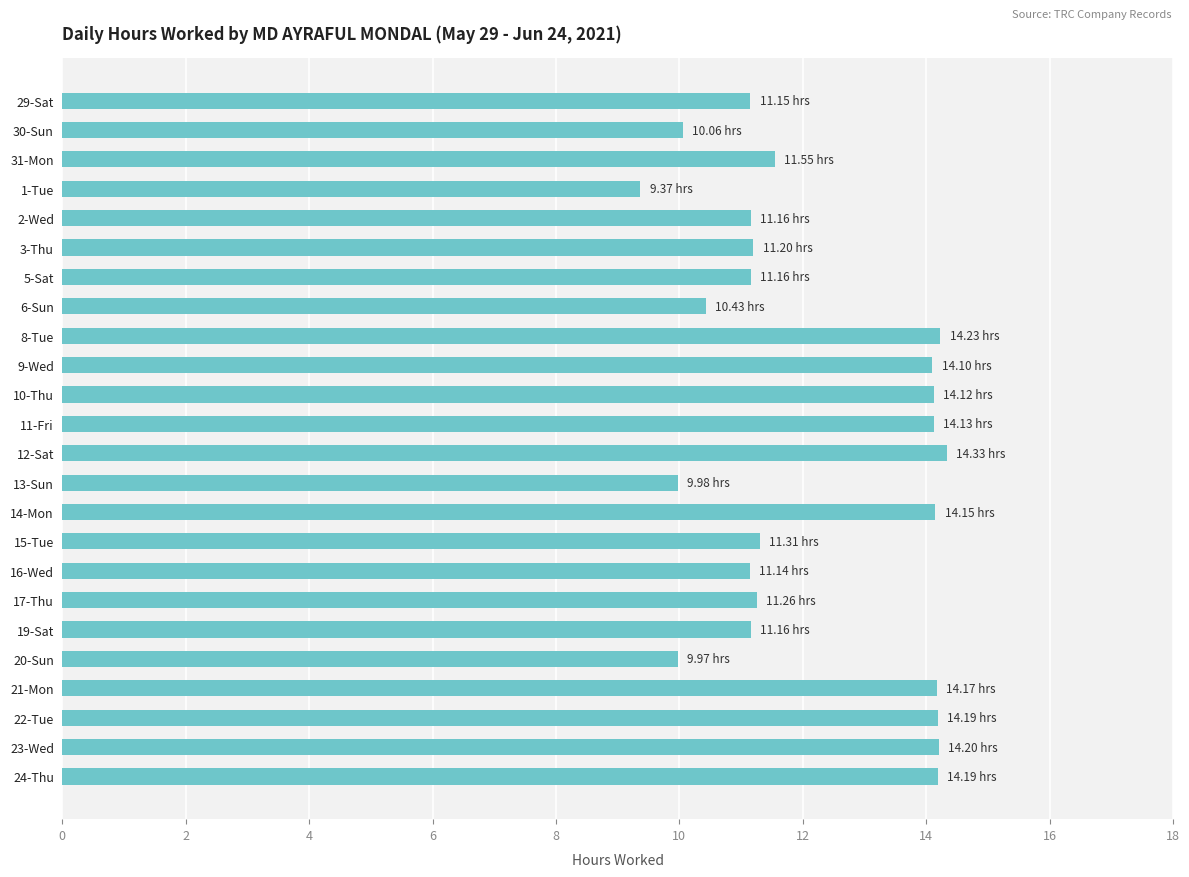

What is the sum of the values at 11-Fri and 20-Sun?

24.1